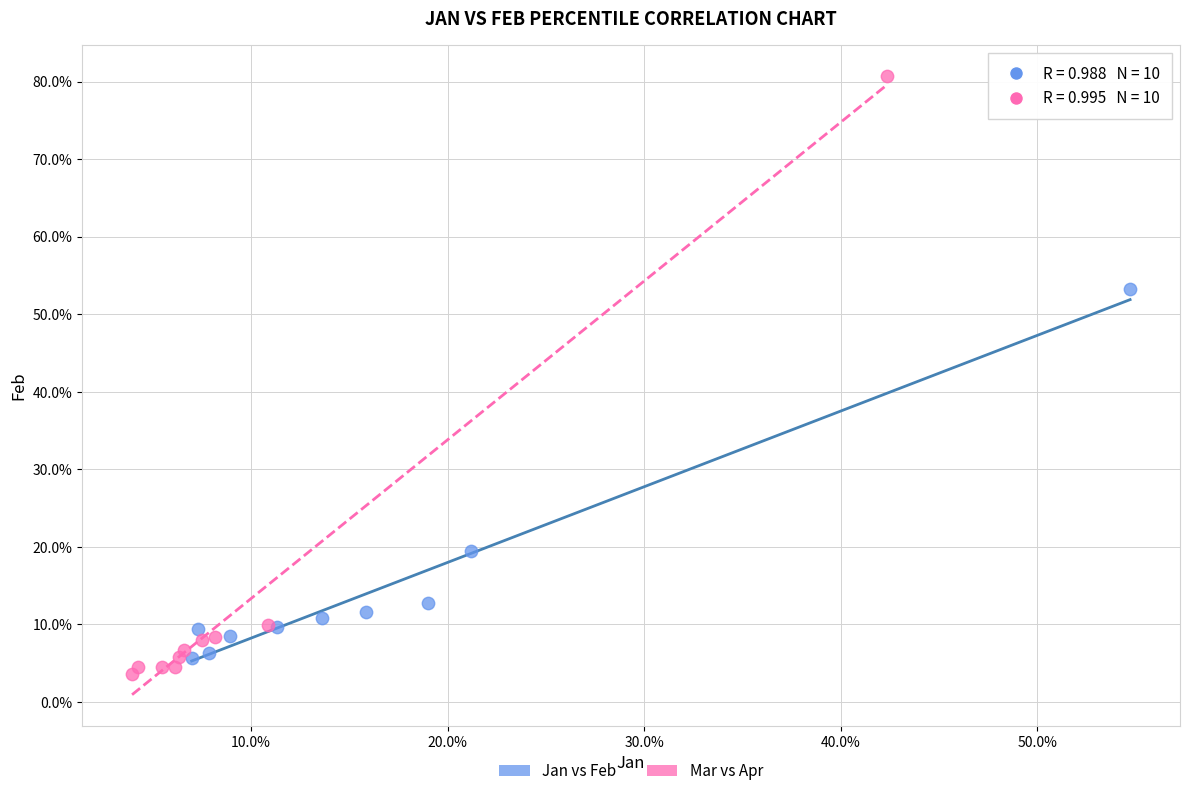

What are all the series names shown in the legend?

Jan vs Feb, Mar vs Apr